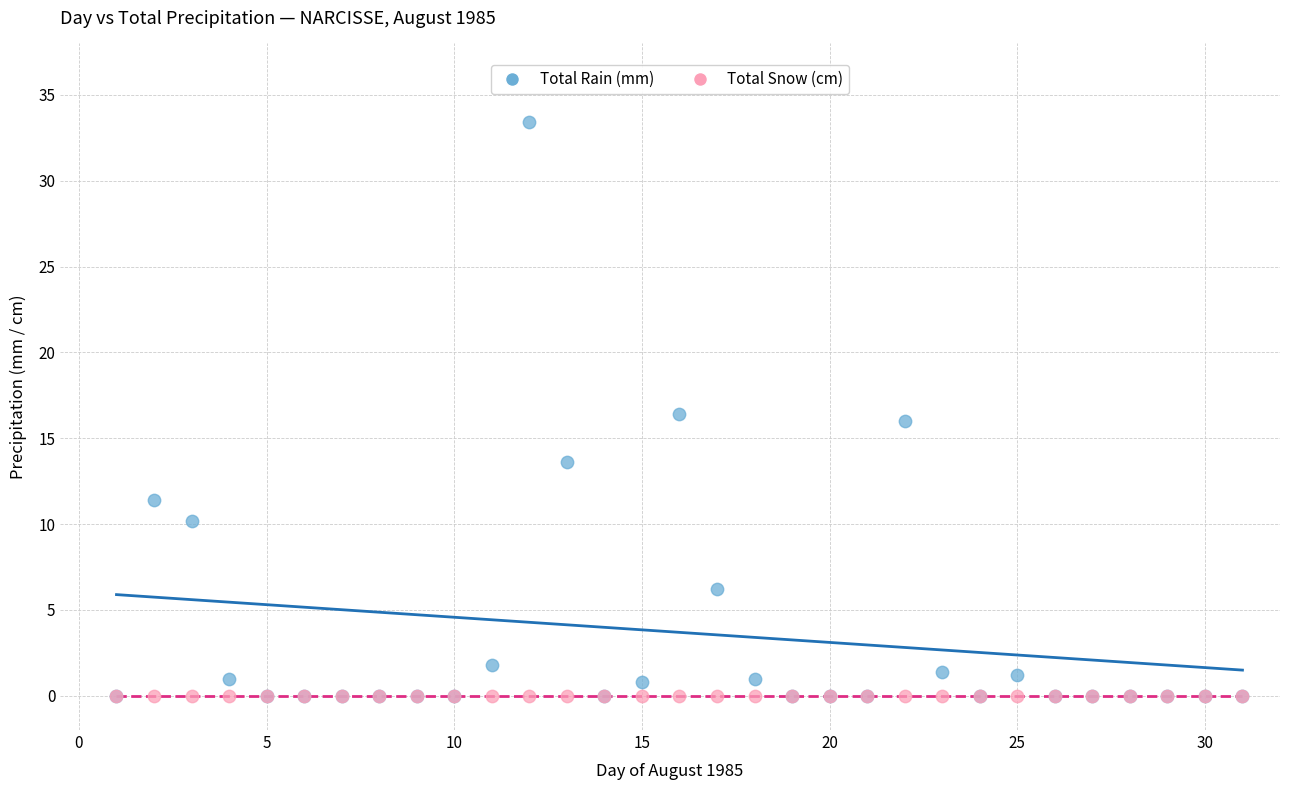

What are all the series names shown in the legend?

Total Rain (mm), Total Snow (cm)